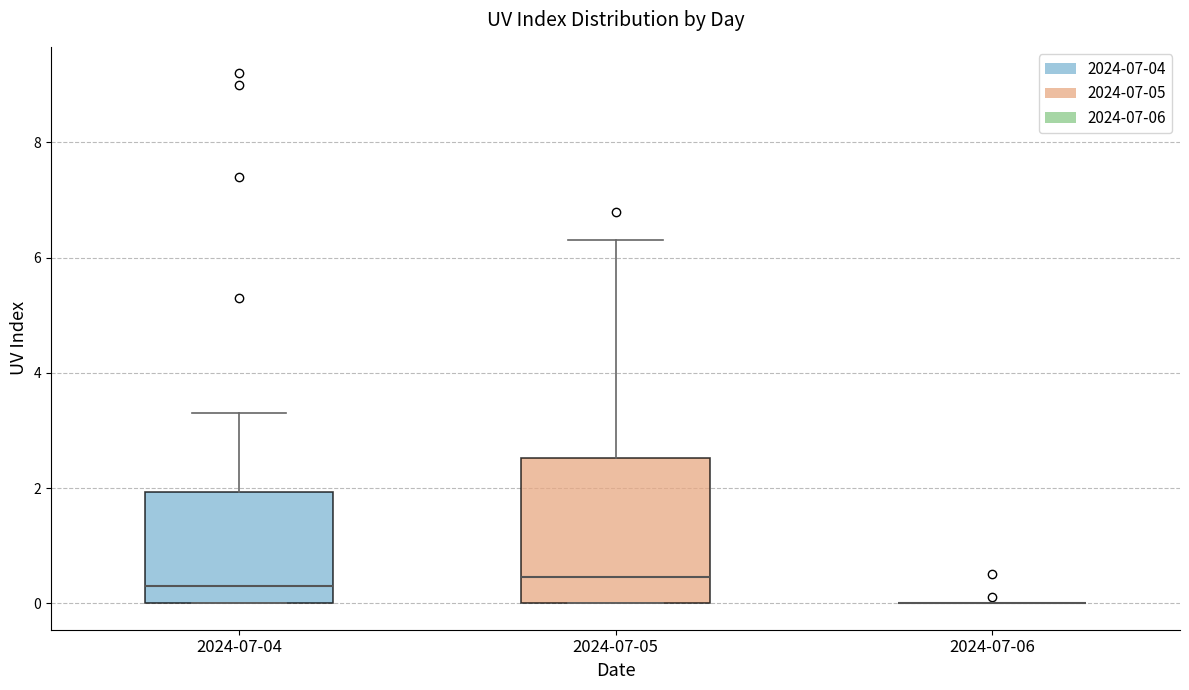

Reading left to right, transcribe this box plot: for each box, give where its median line is, the range the box spans, and where its two whiskers end, as read against the y-axis. The values are not printed on the chart, so give them approximately, as read against the axis.

2024-07-04: median 0.4, box 0.0 to 2.0, whiskers 0.0 to 3.4
2024-07-05: median 0.4, box 0.0 to 2.6, whiskers 0.0 to 6.4
2024-07-06: box collapsed to a line at 0.0, whiskers 0.0 to 0.0